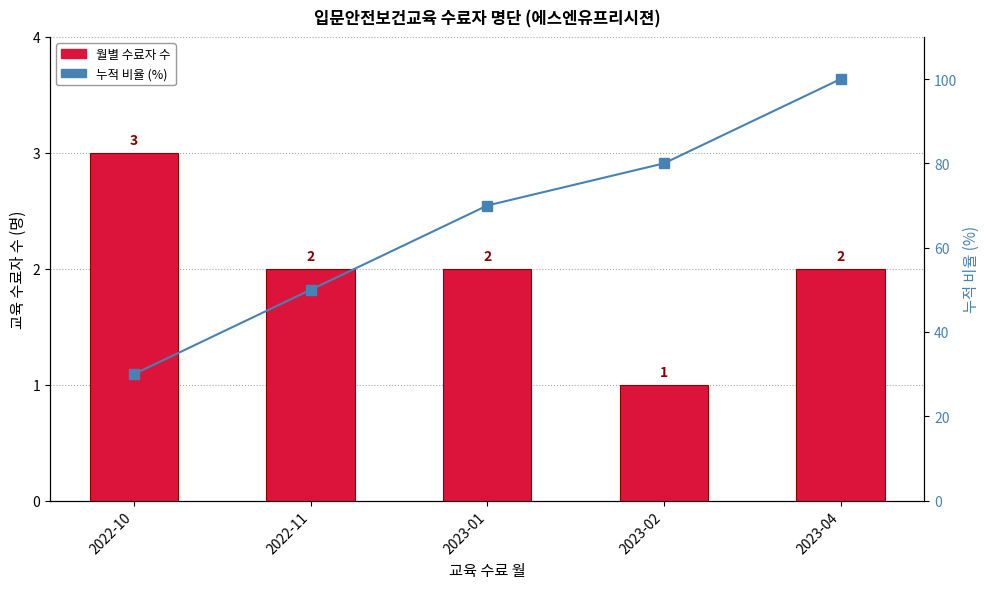

True or false: 누적 비율 (%) has a value of 50 at 2022-11.

True